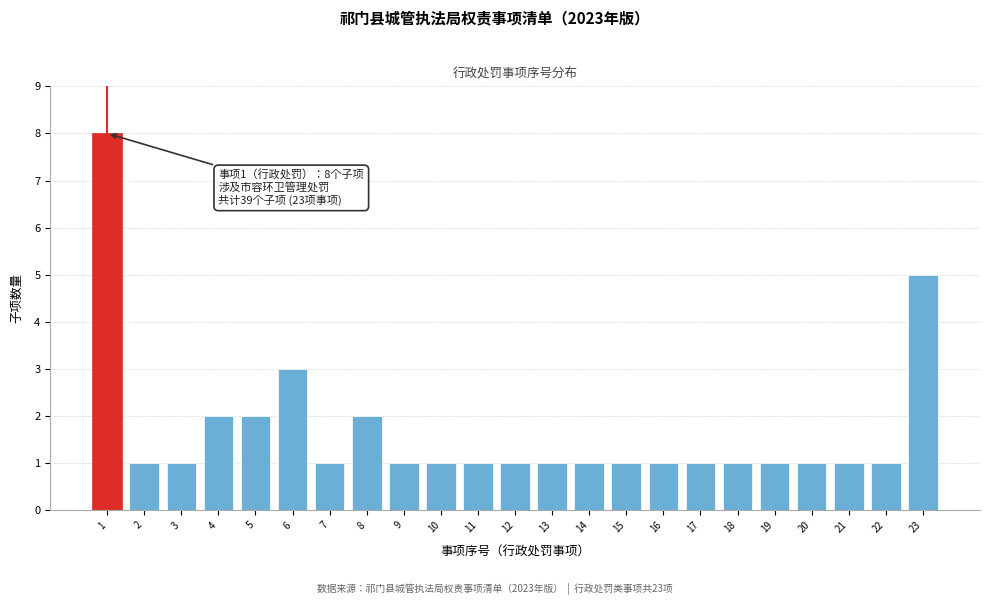

Reading left to right, list all the values displayed in this chart.

1=8	2=1	3=1	4=2	5=2	6=3	7=1	8=2	9=1	10=1	11=1	12=1	13=1	14=1	15=1	16=1	17=1	18=1	19=1	20=1	21=1	22=1	23=5